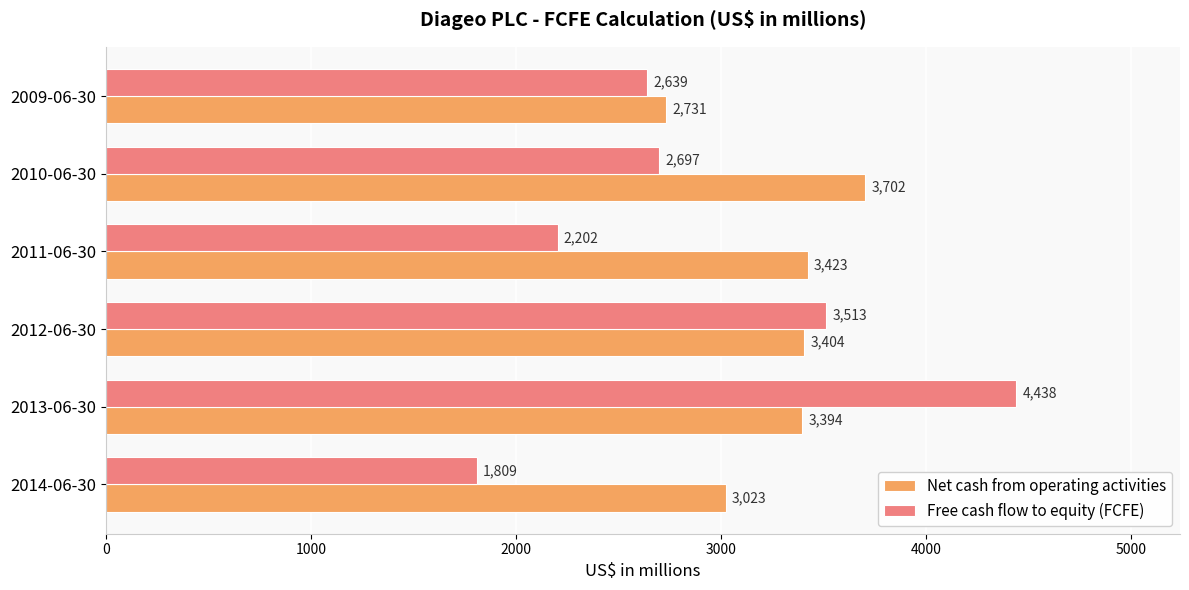

Which category has the highest value across all series?

2013-06-30